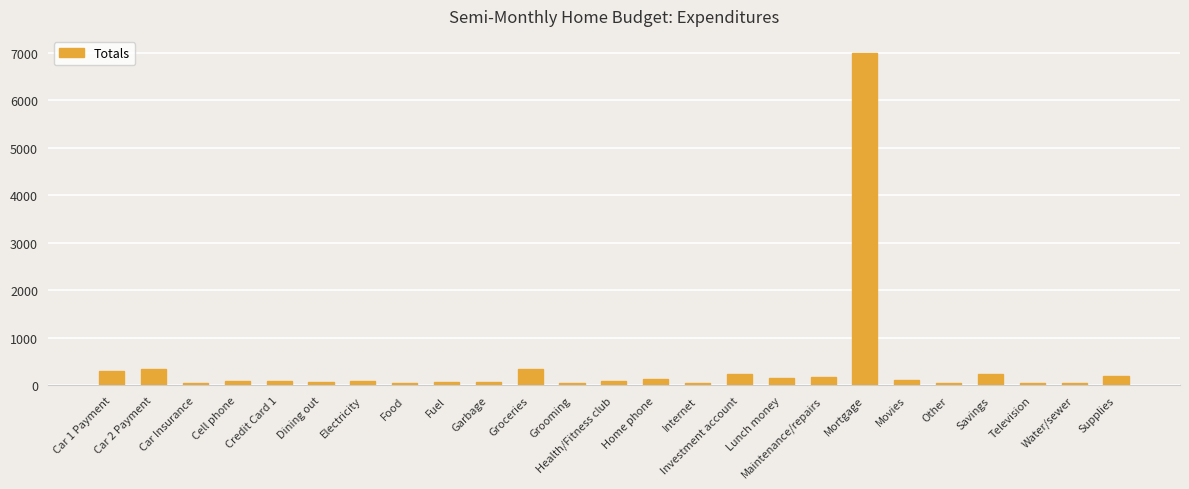

What is the label of the 3rd bar from the right?

Television